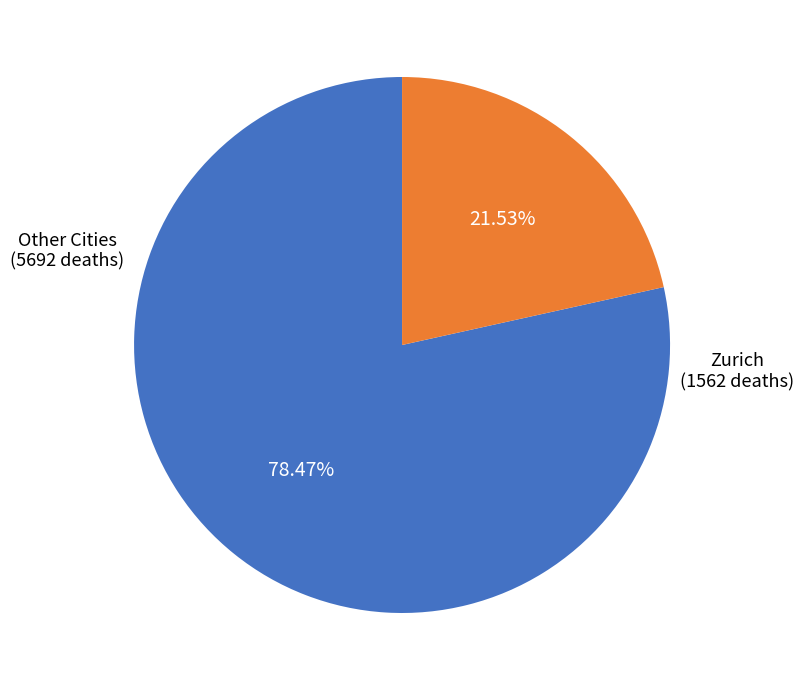

Is there a majority slice in this chart?

Yes